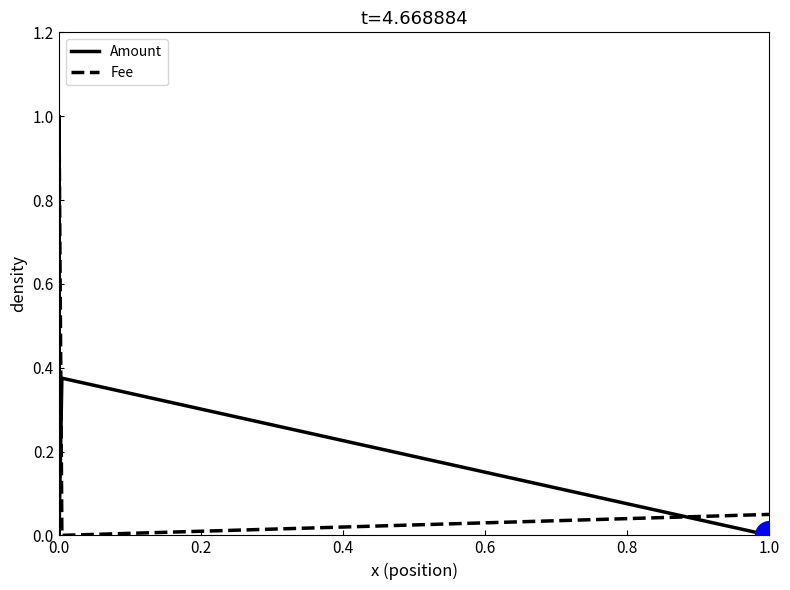

Which series reaches the minimum Y coordinate?

Amount